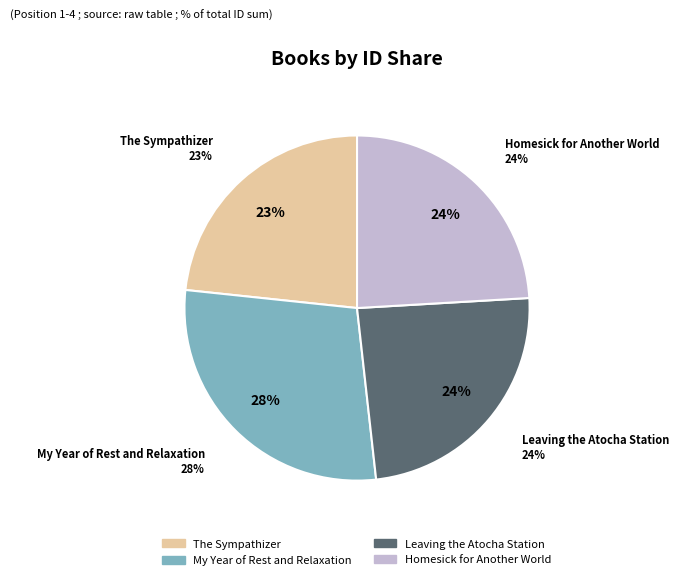

Between Homesick for Another World and My Year of Rest and Relaxation, which is larger?

My Year of Rest and Relaxation